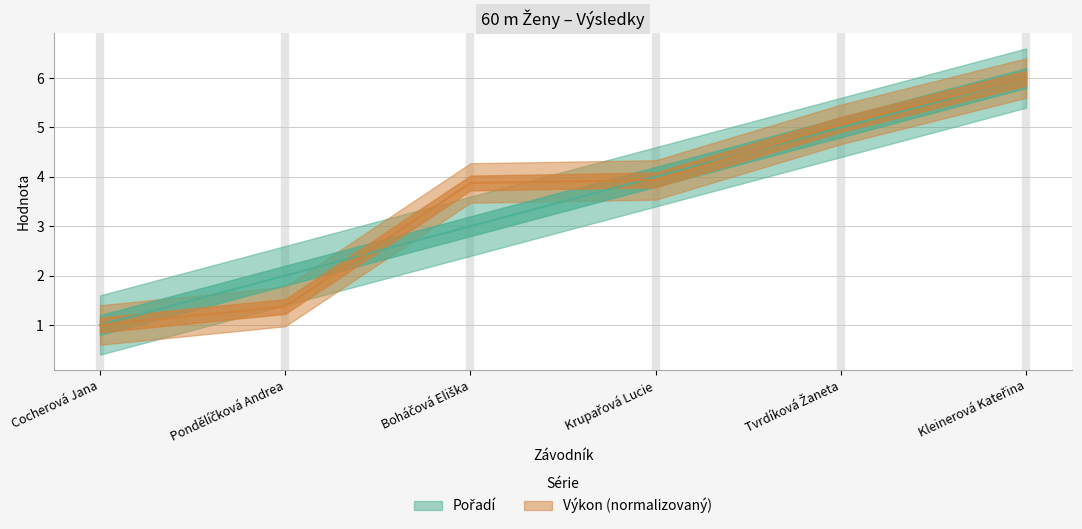

How many data points in Výkon are above 3?

4